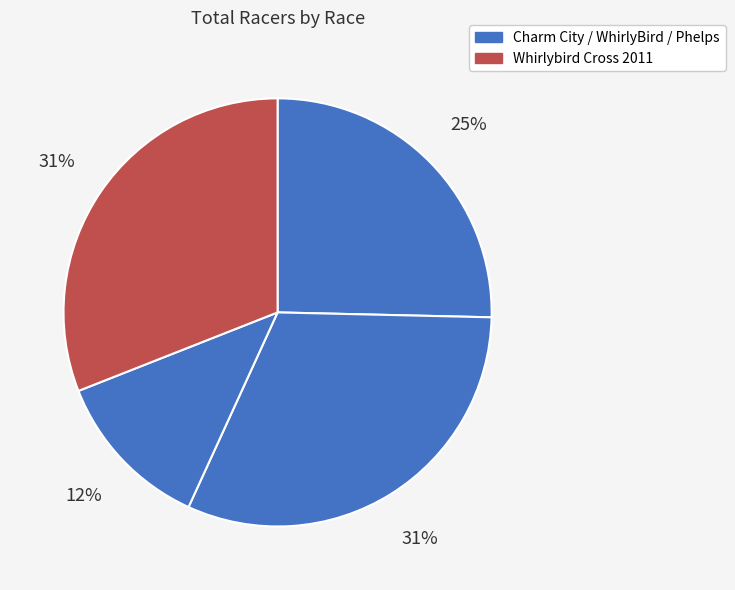

How many slices are in this pie chart?

4